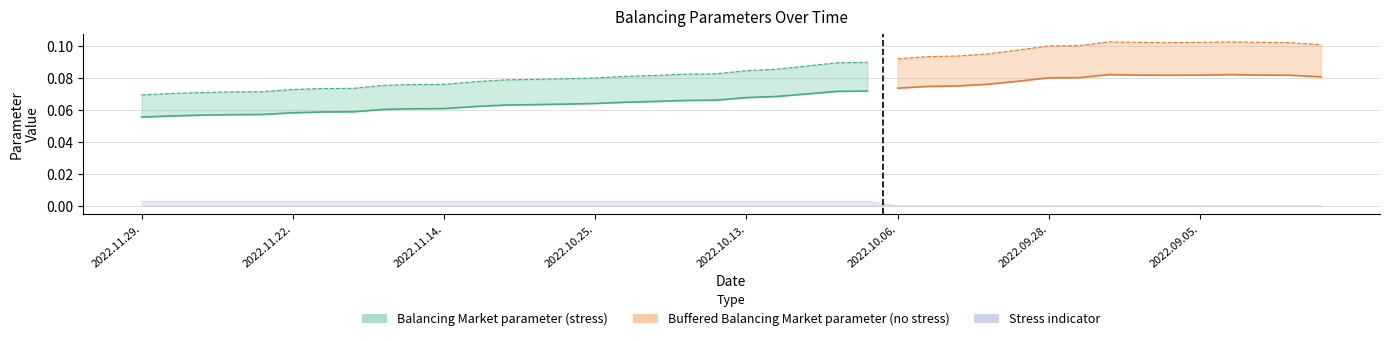

The value of Buffered Balancing Market parameter at 2022.08.29. is 0.1. True or false?

False